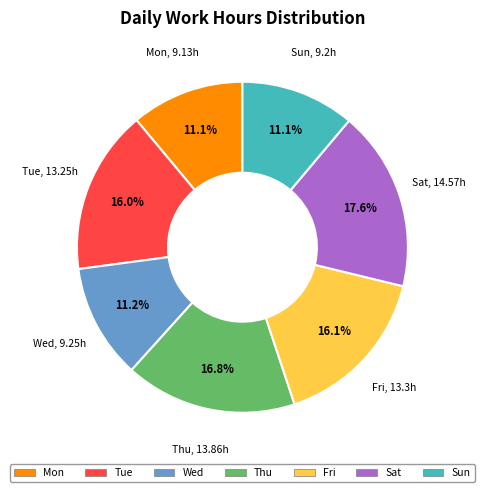

What is the total percentage of Thu and Fri?

32.9%